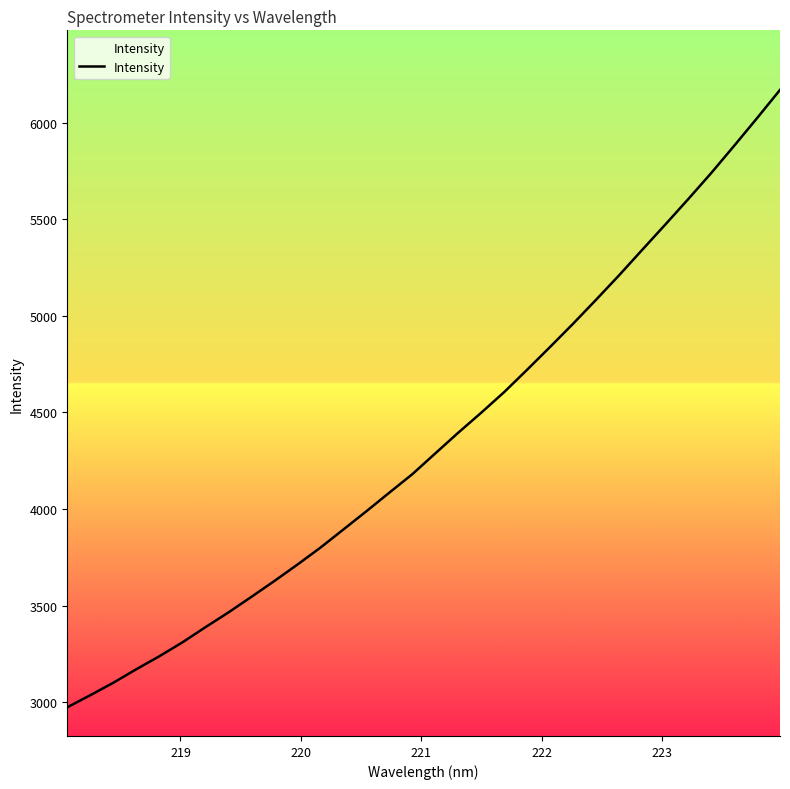

What is the minimum value shown in the chart?

2972.7